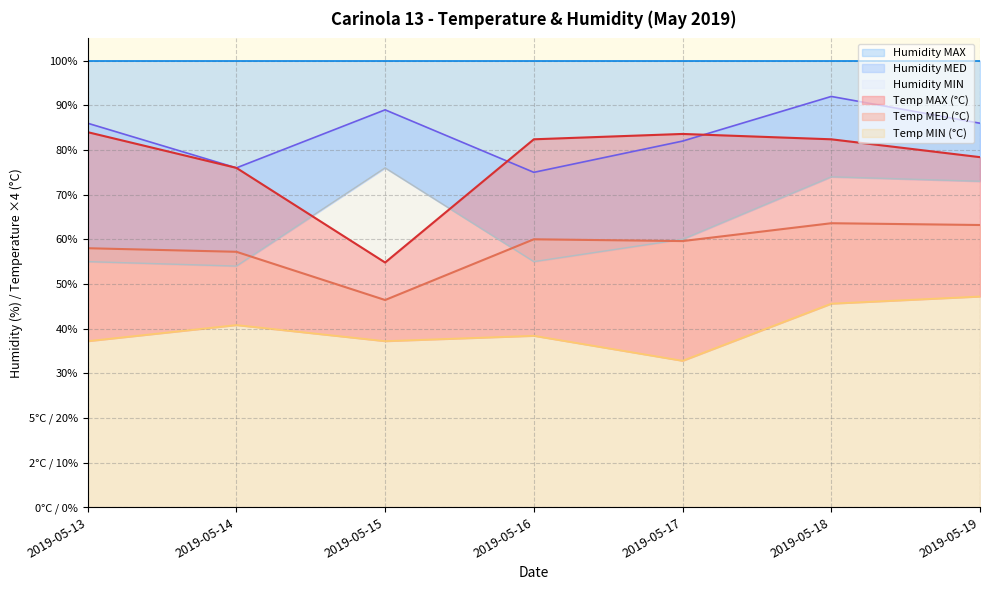

What value does the Temp MAX series have at 2019-05-14?

76.0